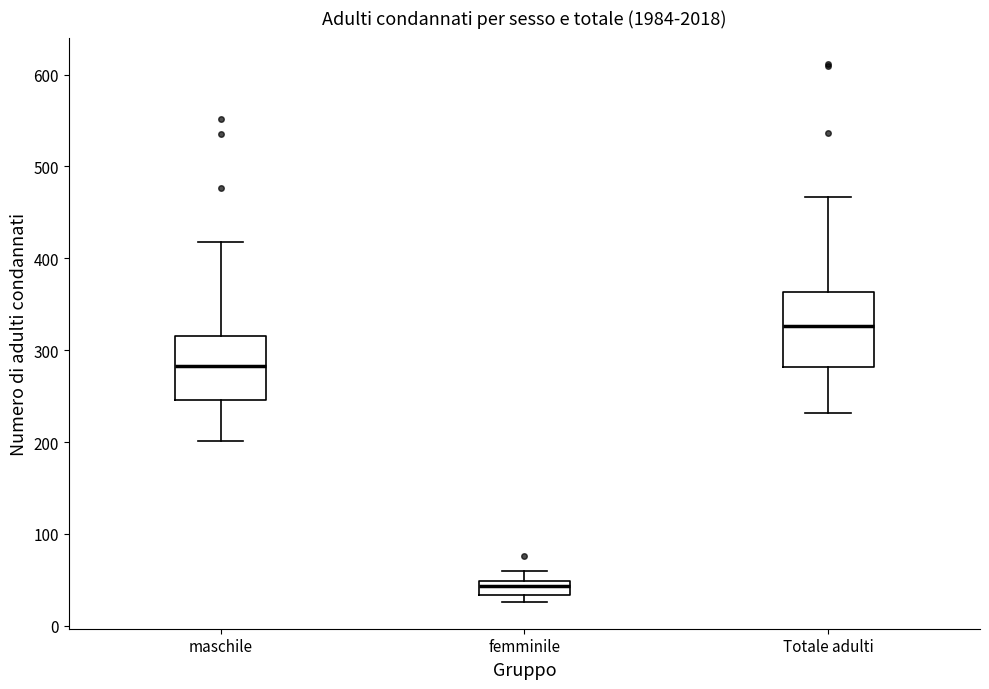

Reading left to right, read every box against the y-axis: the position of its median line, the range the box covers, and the ends of its whiskers. The values are not printed on the chart, so give them approximately, as read against the axis.

maschile: median 280, box 250 to 320, whiskers 200 to 420
femminile: median 40, box 30 to 50, whiskers 30 (below the box's lower edge) to 60
Totale adulti: median 330, box 280 to 360, whiskers 230 to 470